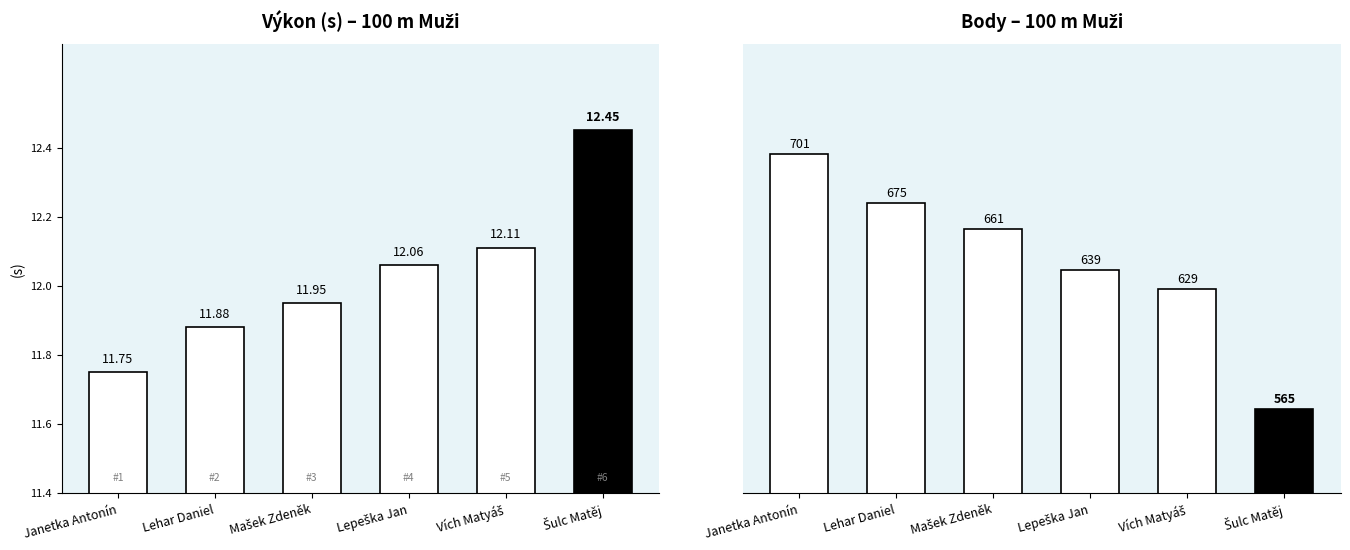

What is the label of the 3rd bar from the left?

Mašek Zdeněk